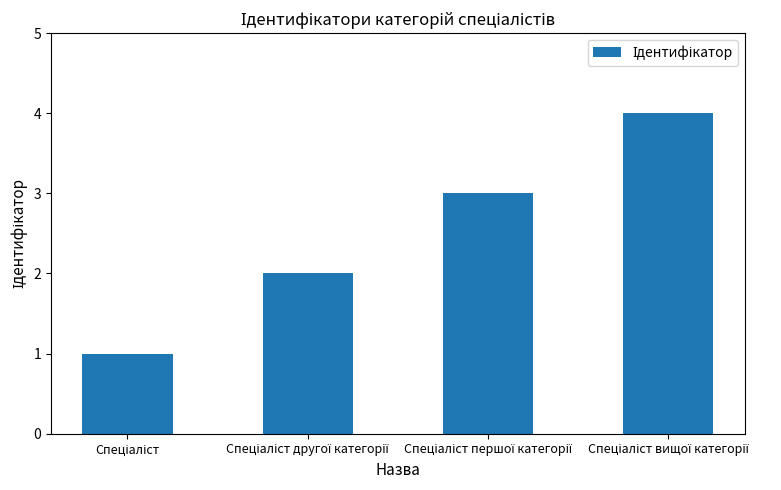

What is the sum of all values?

10